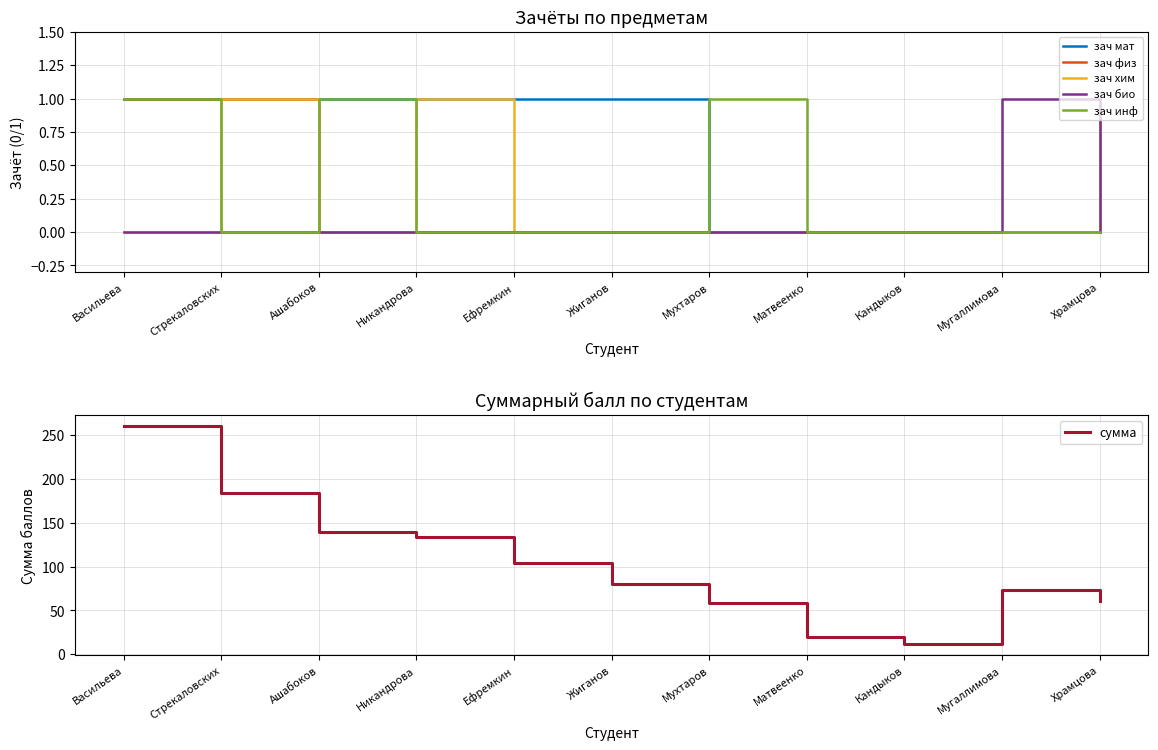

At Ашабоков, list the series in order from smallest to largest.

зач физ, зач хим, зач био, зач мат, зач инф, сумма